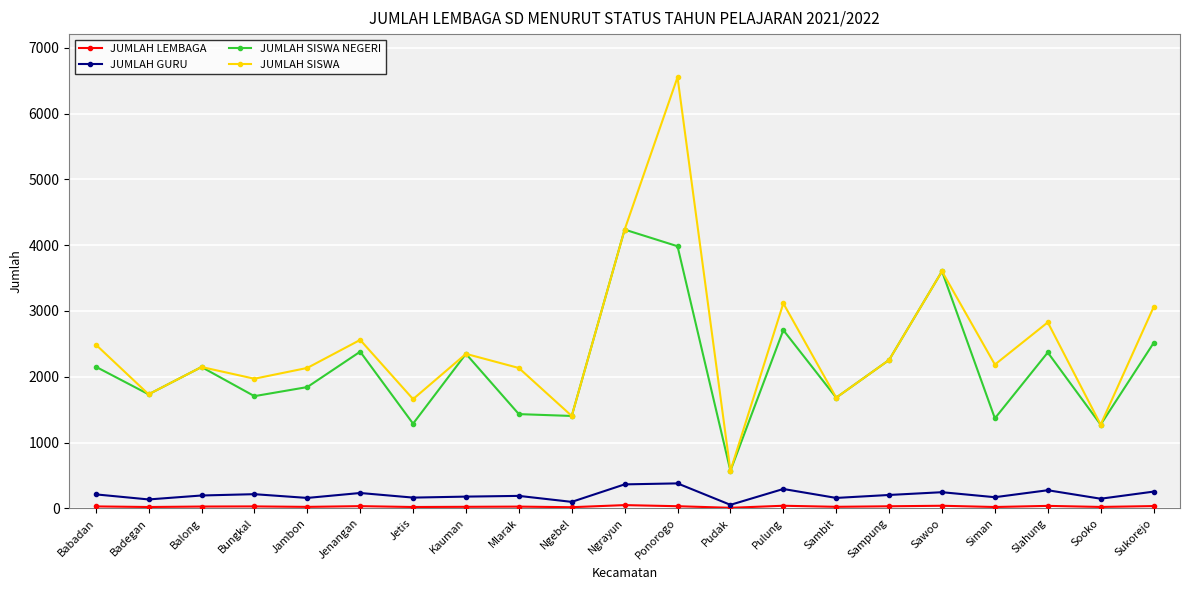

In JUMLAH SISWA NEGERI, how many points are lower than both neighbors (excluding endpoints)?

8